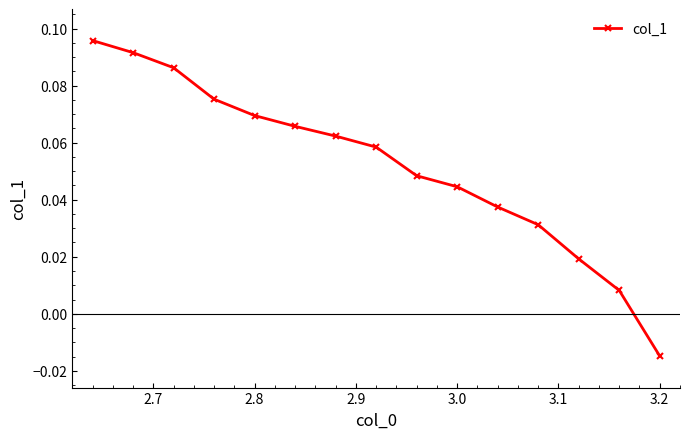

Count the number of data series in this chart.

1